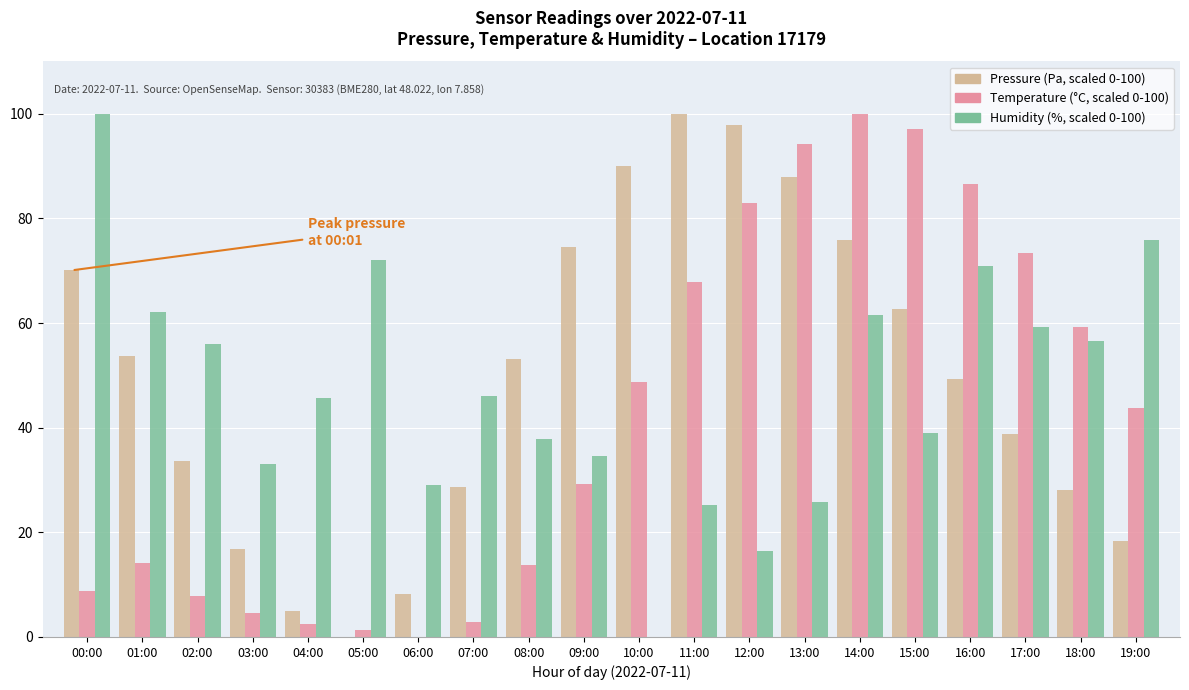

How many categories are shown in the chart?

20